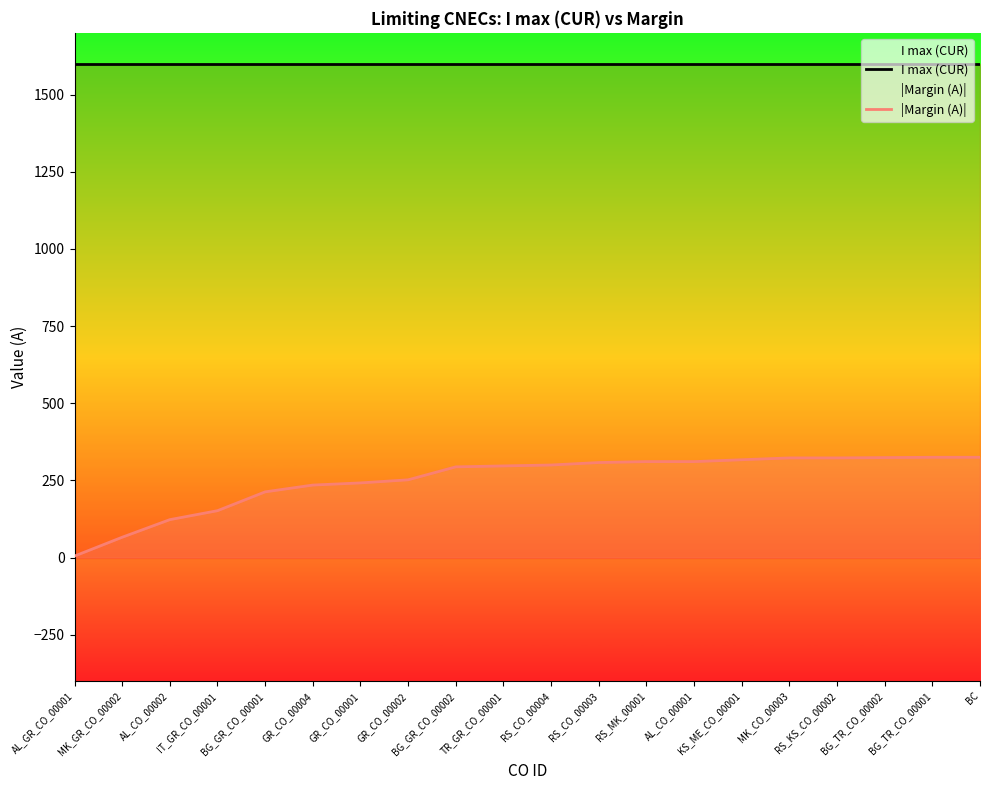

The value of |Margin (A)| at AL_GR_CO_00001 is 5. True or false?

True